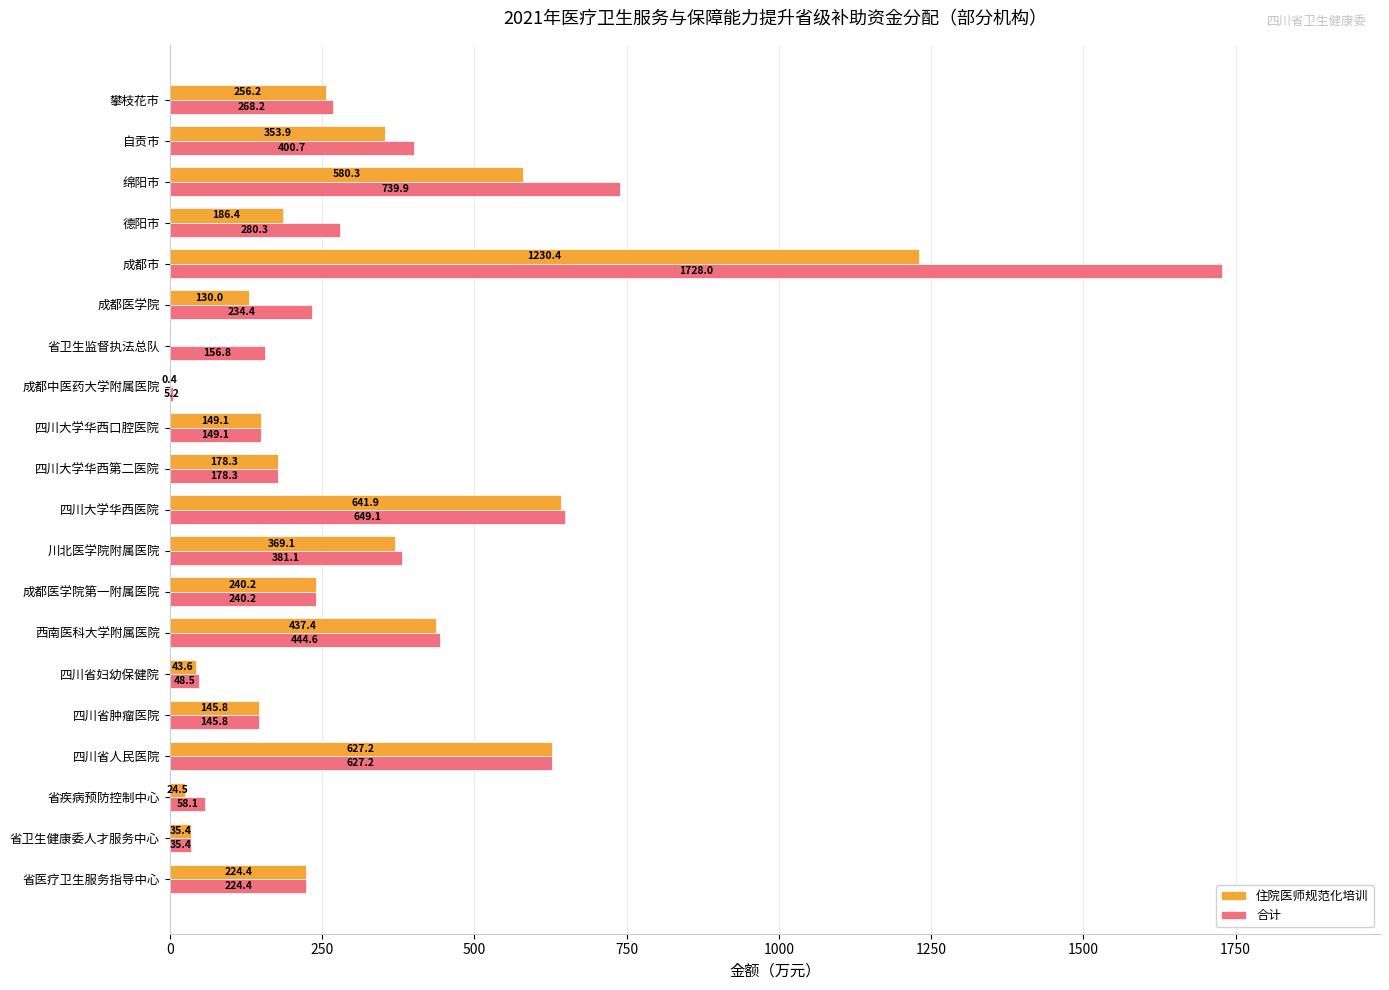

Between 四川大学华西第二医院 and 成都医学院, which series saw the biggest shift?

合计